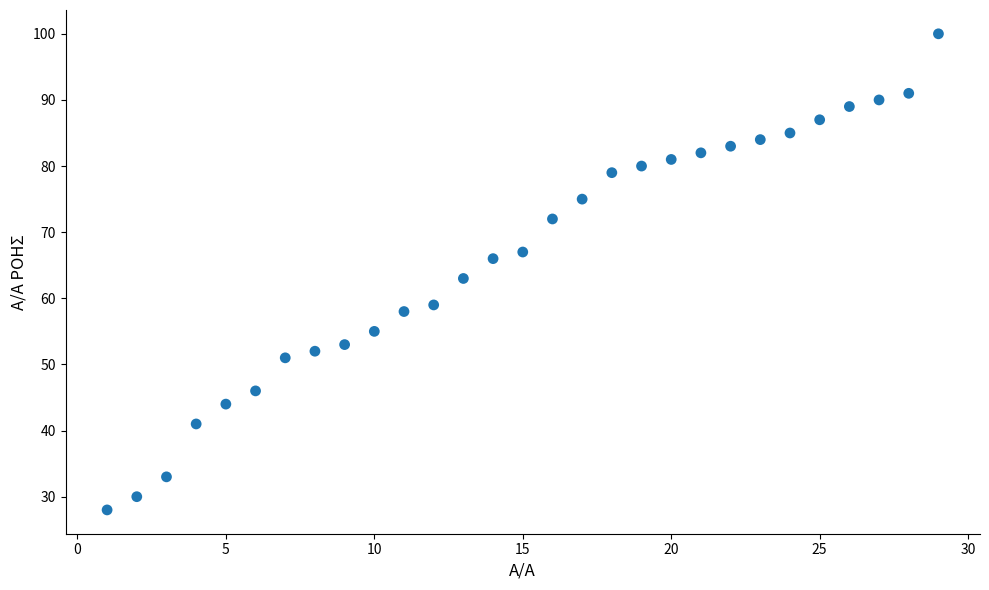

What Y value in the scatter plot is closest to 64?

63